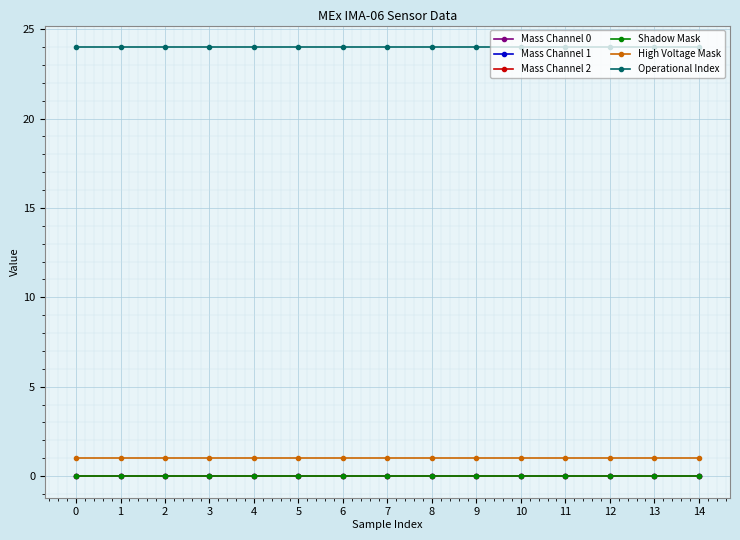

Which series has the largest total across all categories?

Operational Index